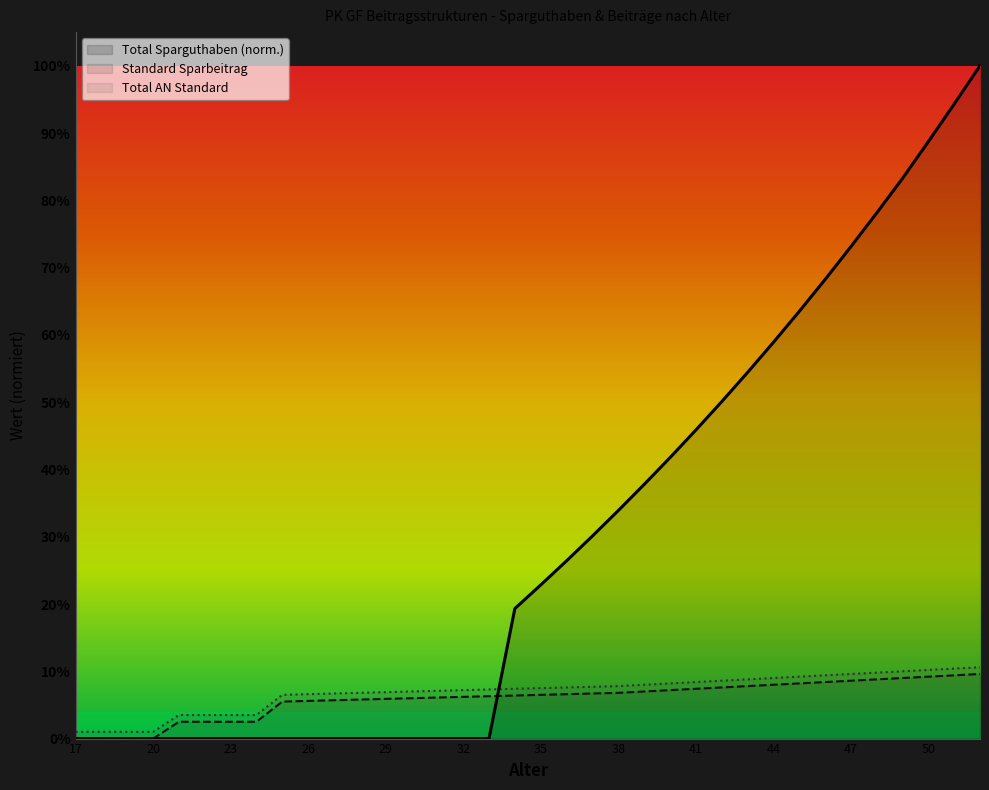

Which series has the largest total across all categories?

Total Sparguthaben (norm.)